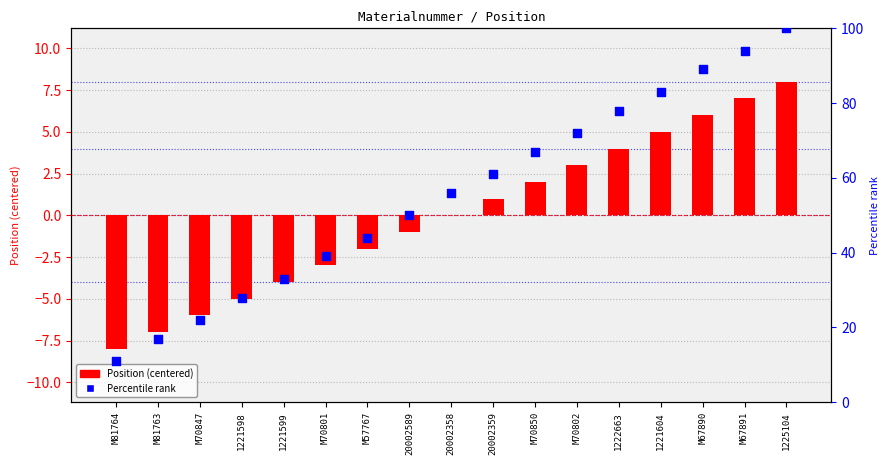

What is the total value across all series at M67890?

95